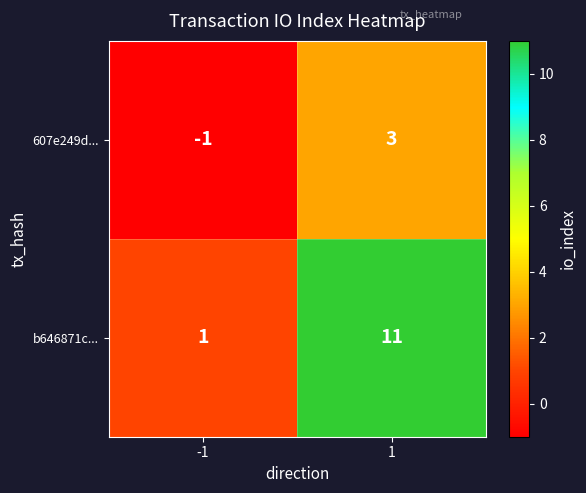

At how many categories does at least one series exceed 5?

1